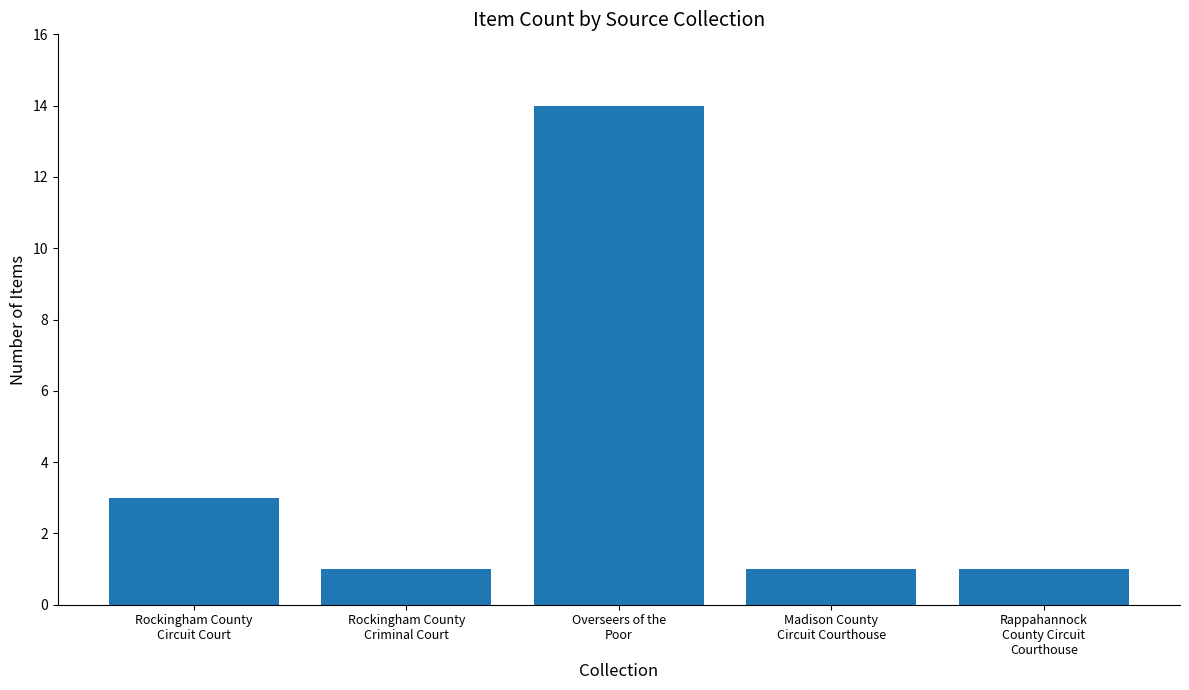

What is the maximum value shown in the chart?

14